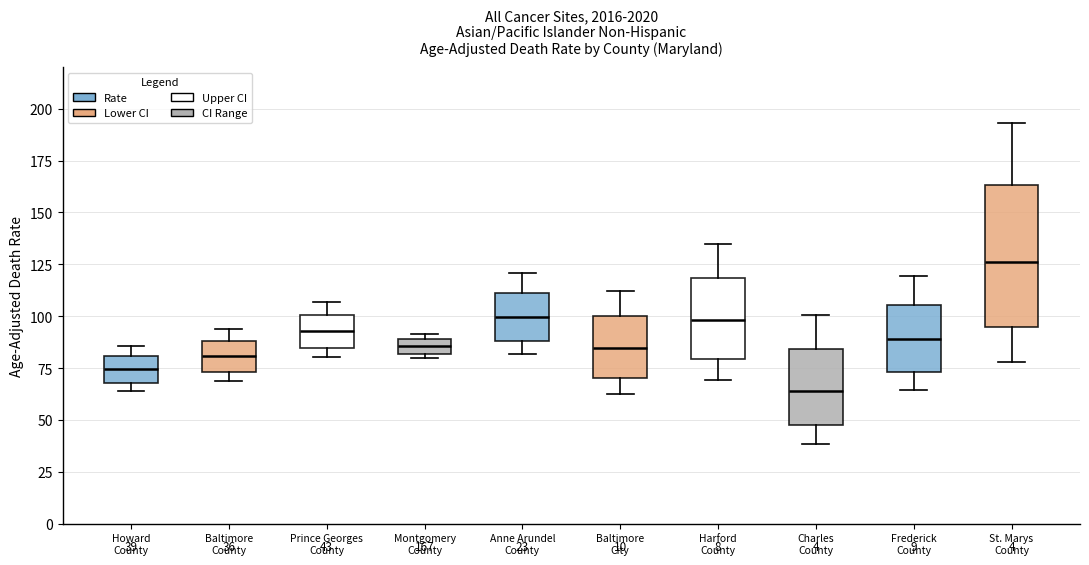

Which box's median line is the highest?

St. Marys County